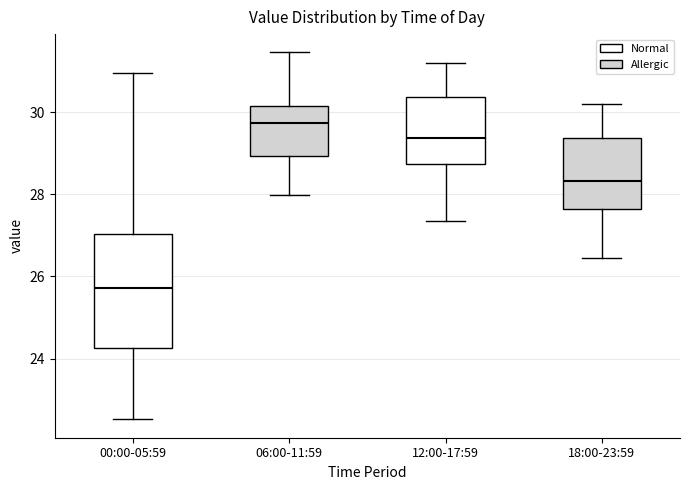

Reading left to right, read every box against the y-axis: the position of its median line, the range the box covers, and the ends of its whiskers. The values are not printed on the chart, so give them approximately, as read against the axis.

00:00-05:59: median 25.8, box 24.2 to 27.0, whiskers 22.6 to 31.0
06:00-11:59: median 29.8, box 29.0 to 30.2, whiskers 28.0 to 31.4
12:00-17:59: median 29.4, box 28.8 to 30.4, whiskers 27.4 to 31.2
18:00-23:59: median 28.4, box 27.6 to 29.4, whiskers 26.4 to 30.2